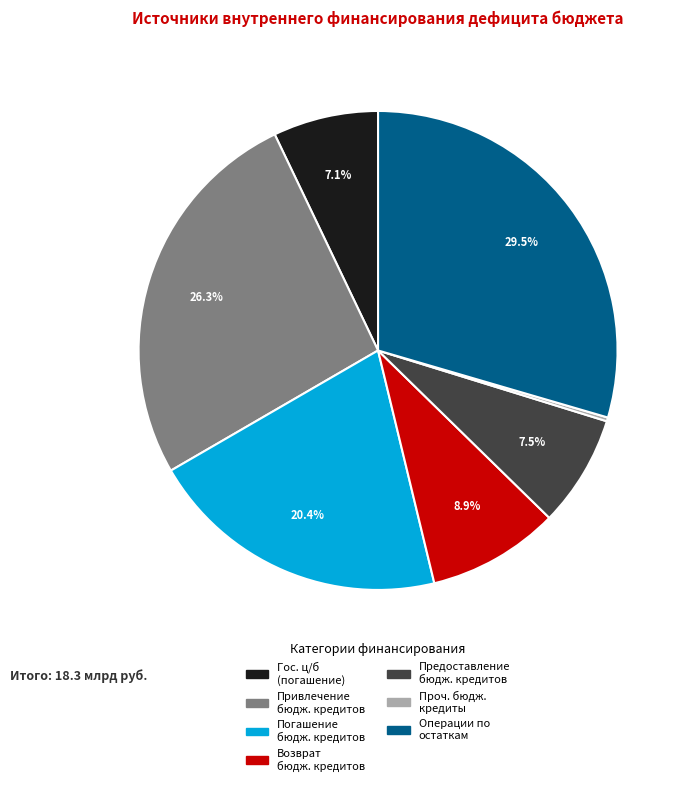

Is there a majority slice in this chart?

No